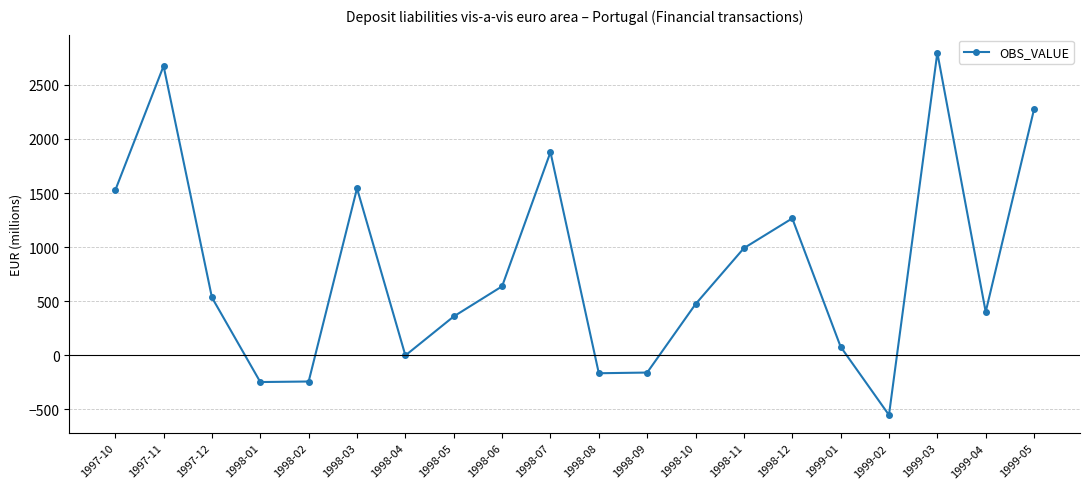

What is the value of the 16th point from the left?

78.0